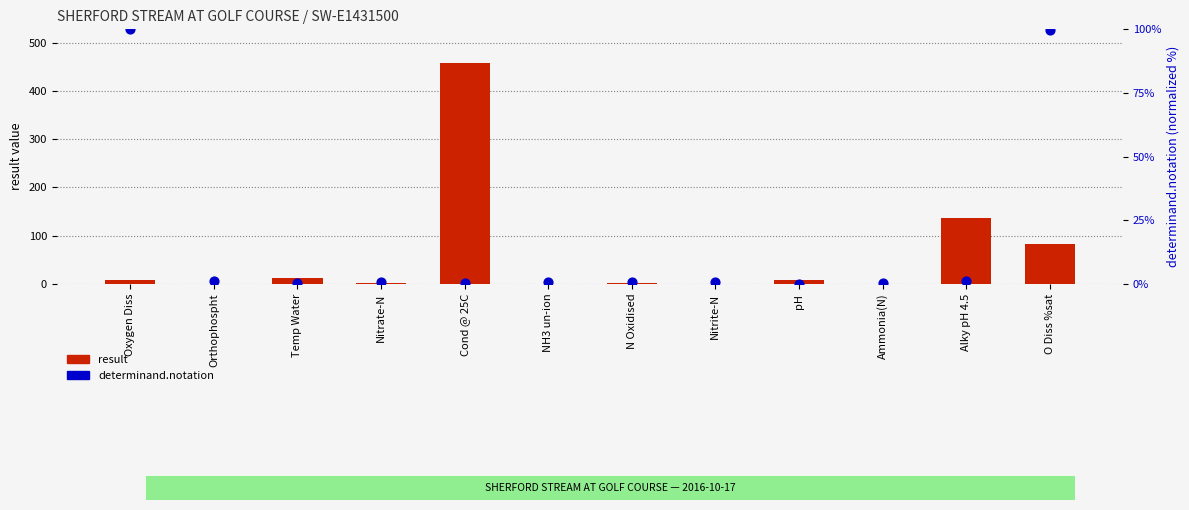

Which series has the largest total across all categories?

result